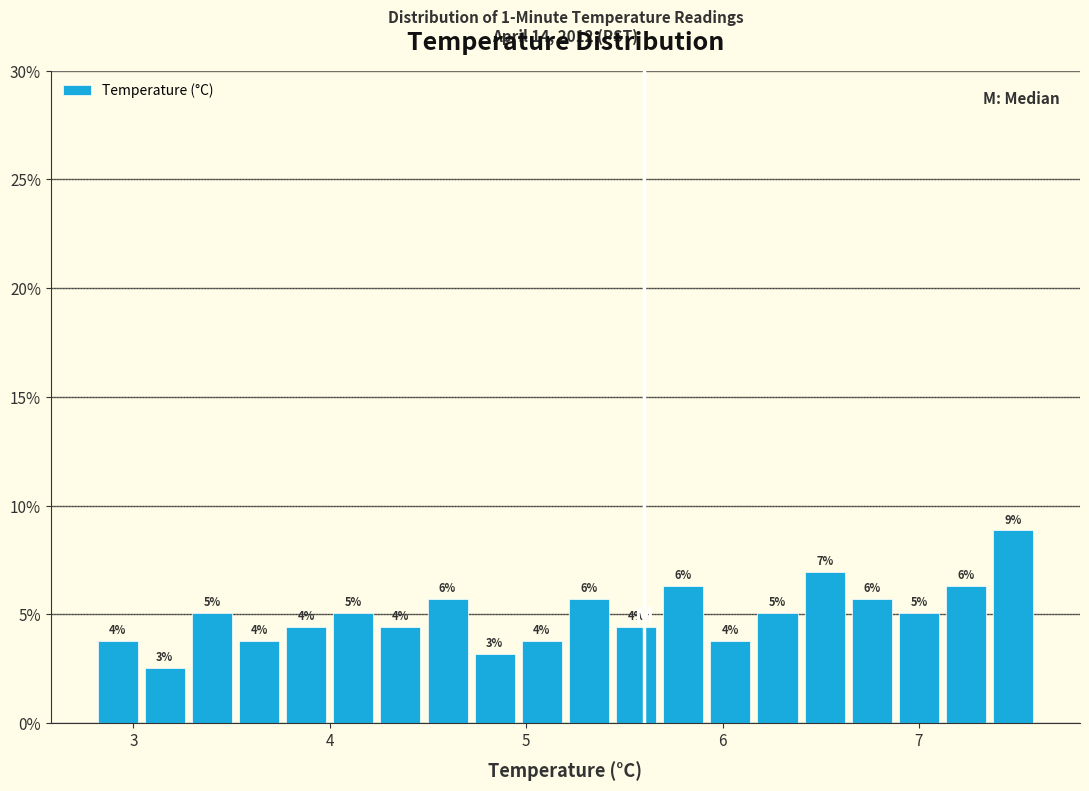

Read against the x-axis, roughly where is the centre of the tallest bar?

7.5